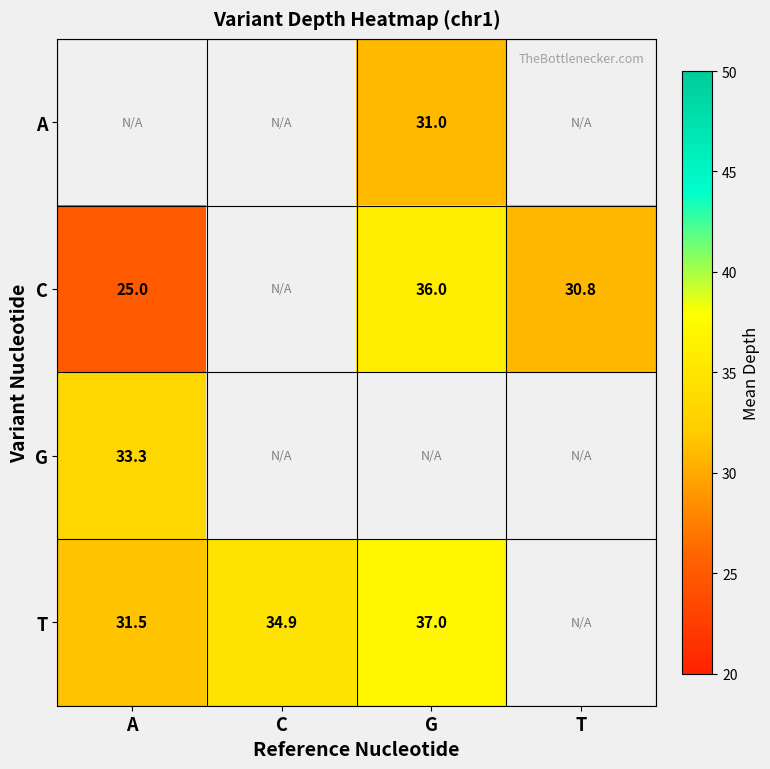

The T series shows 13.6 at C. True or false?

False